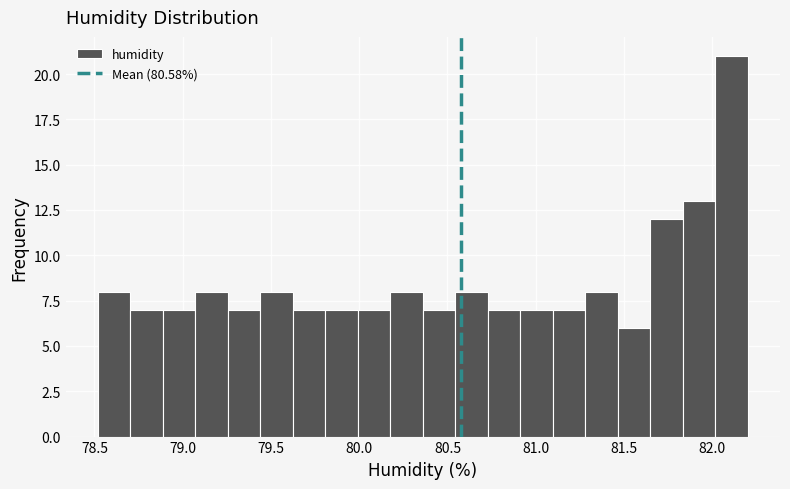

Read against the x-axis, roughly where is the centre of the tallest bar?

82.10